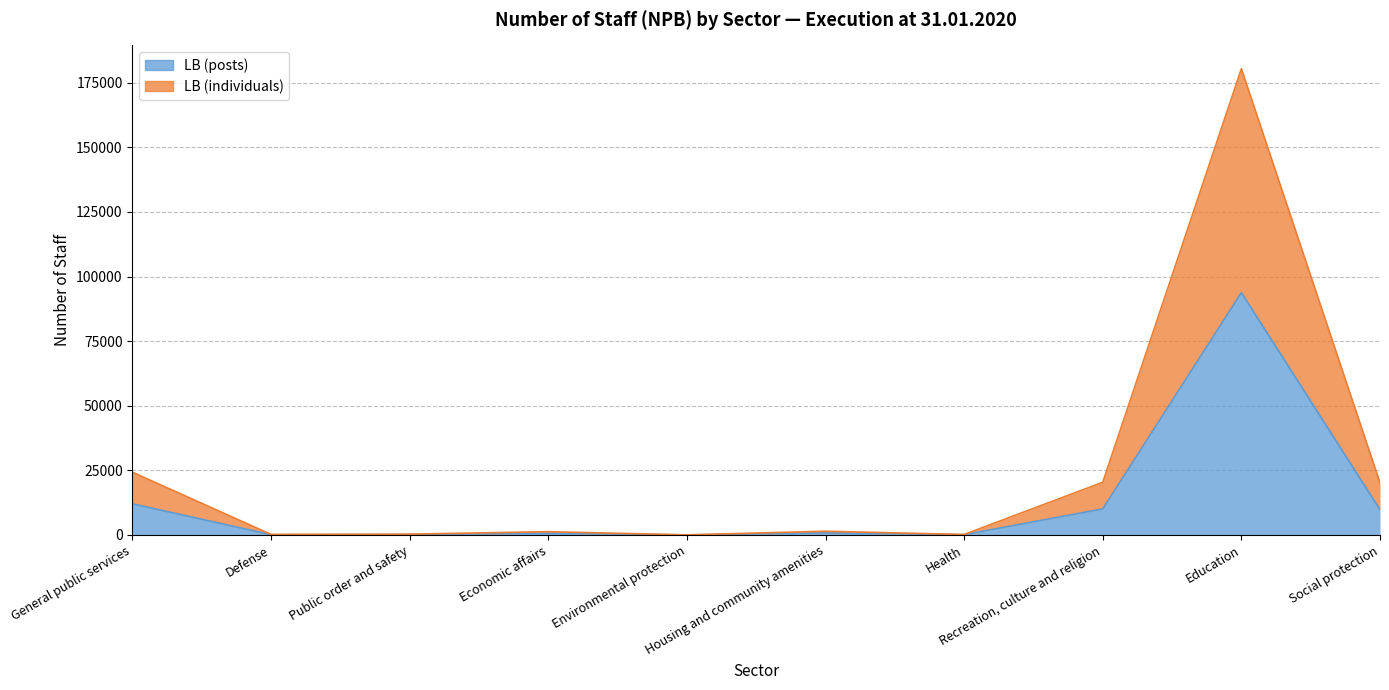

What is the label of the 8th point from the right?

Public order and safety